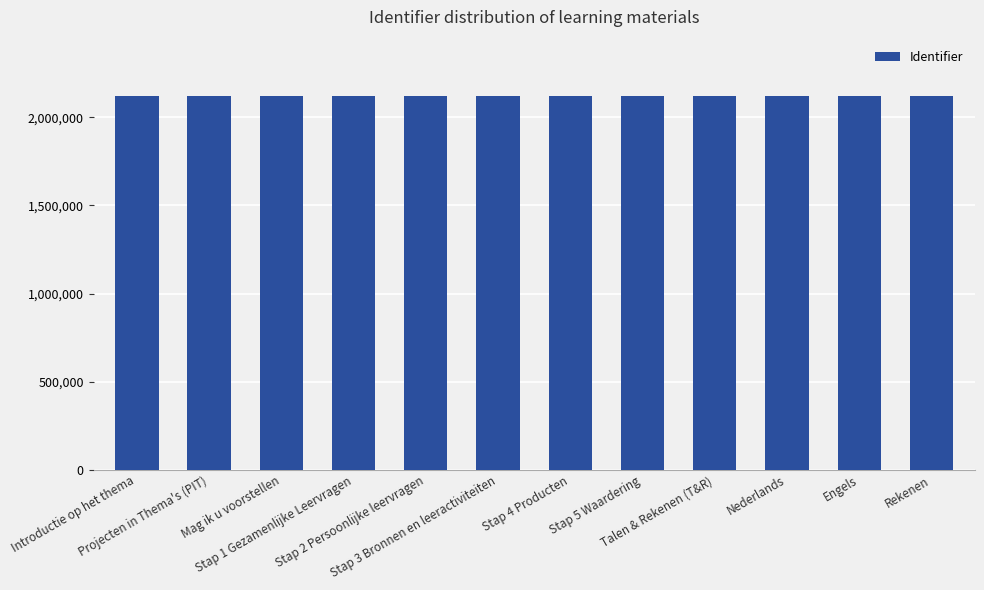

Is it true that the value at Stap 4 Producten is 2122355?

True